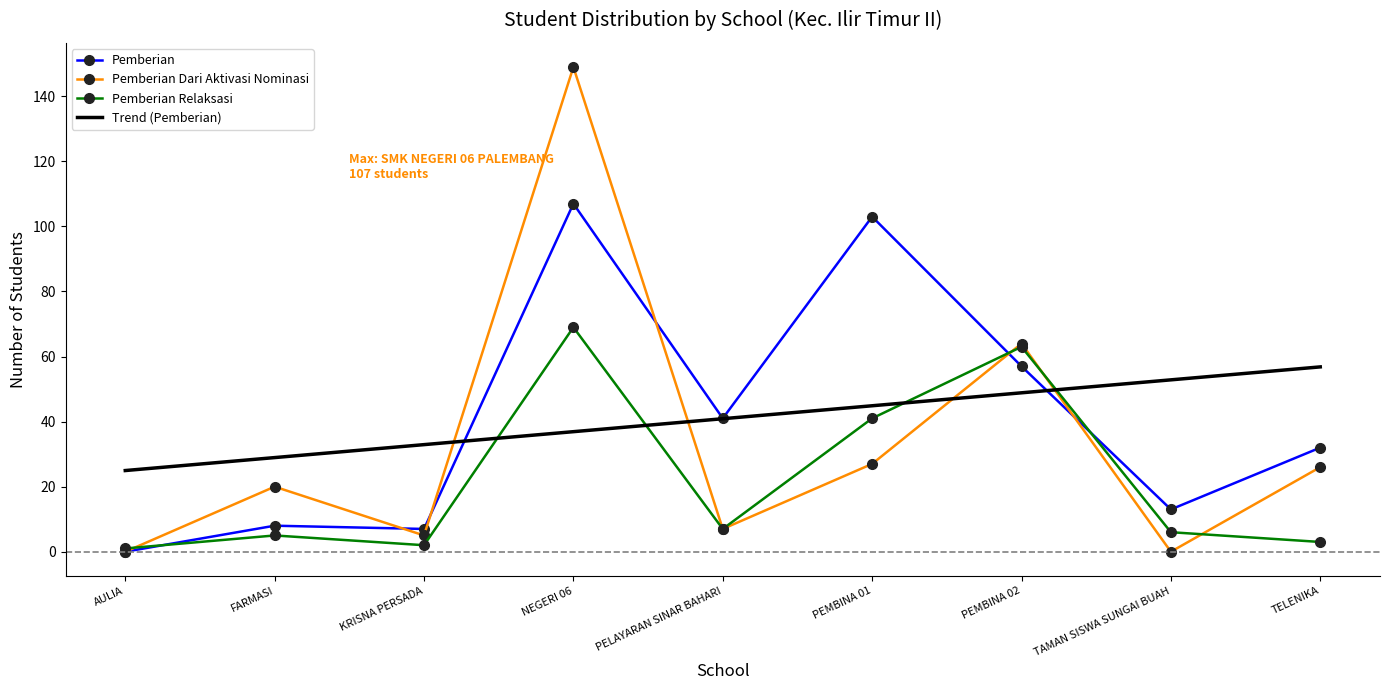

At how many categories does at least one series exceed 147?

1